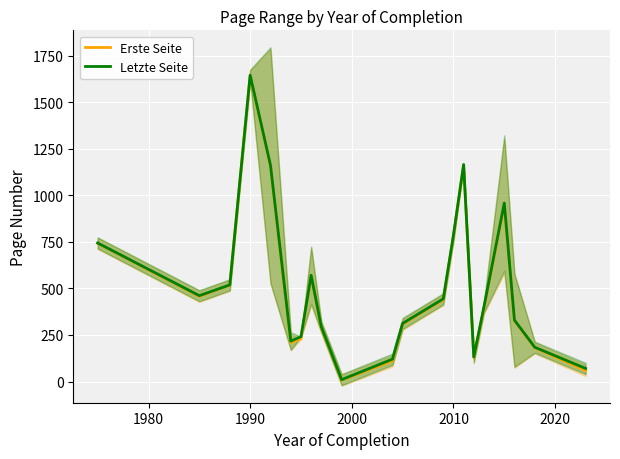

How many values in the Erste Seite series exceed 393?

10